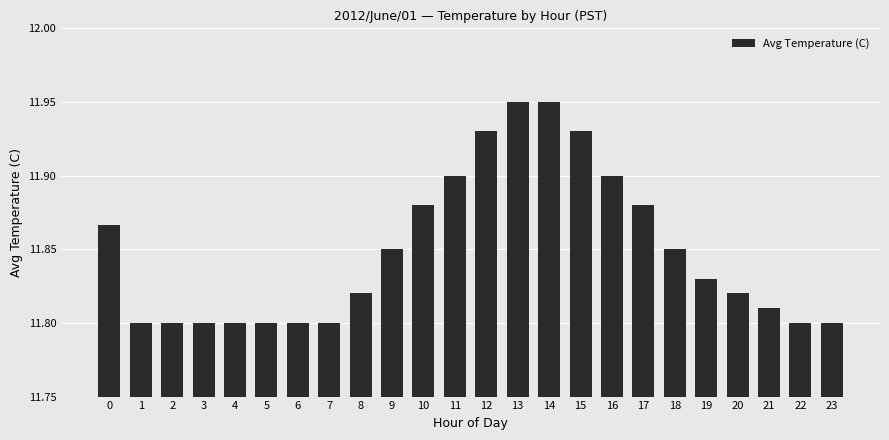

What is the sum of all values?

284.4